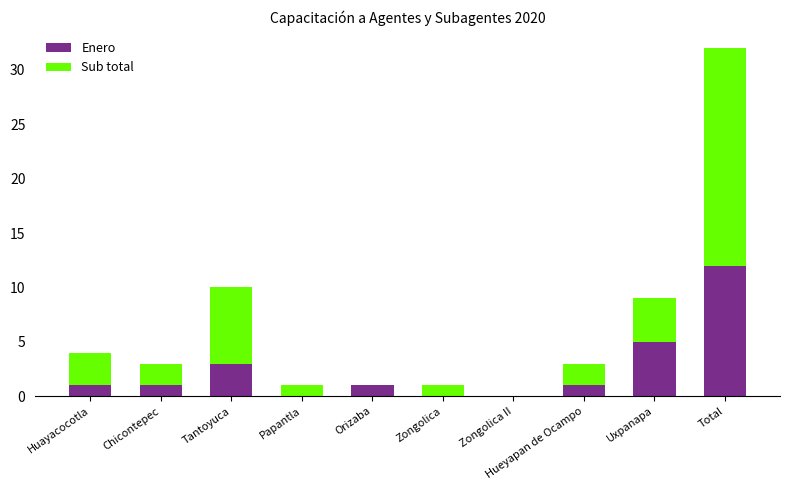

What is the highest value of the Enero series?

12